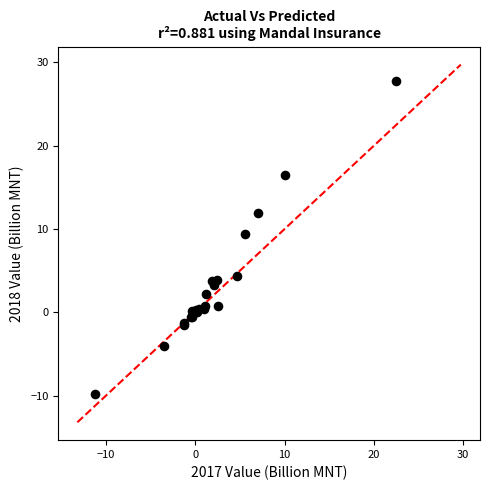

What Y value in the scatter plot is closest to 8?

9.4